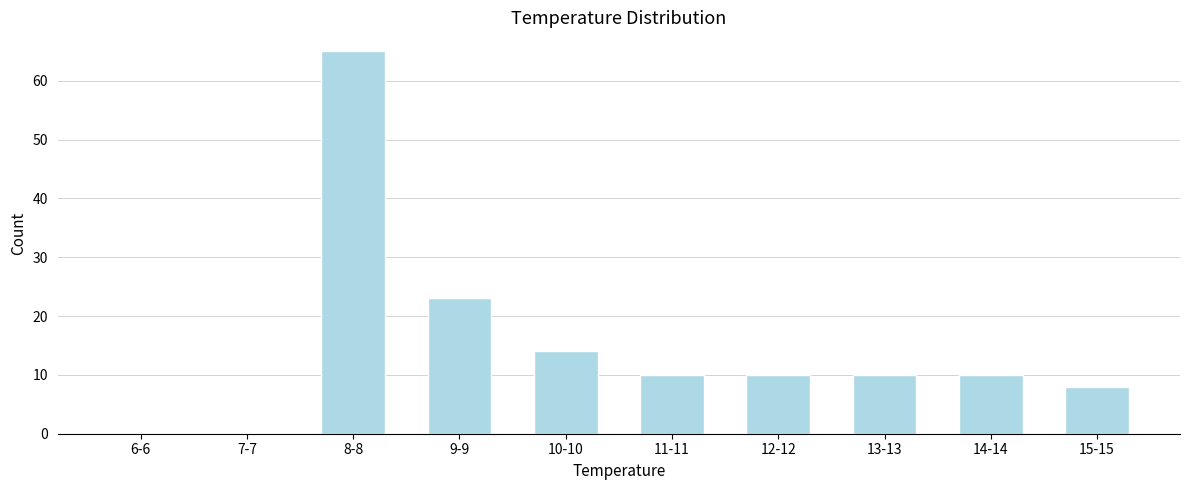

Reading right to left, what are all the values shown in this chart?

15-15=8	14-14=10	13-13=10	12-12=10	11-11=10	10-10=14	9-9=23	8-8=65	7-7=0	6-6=0